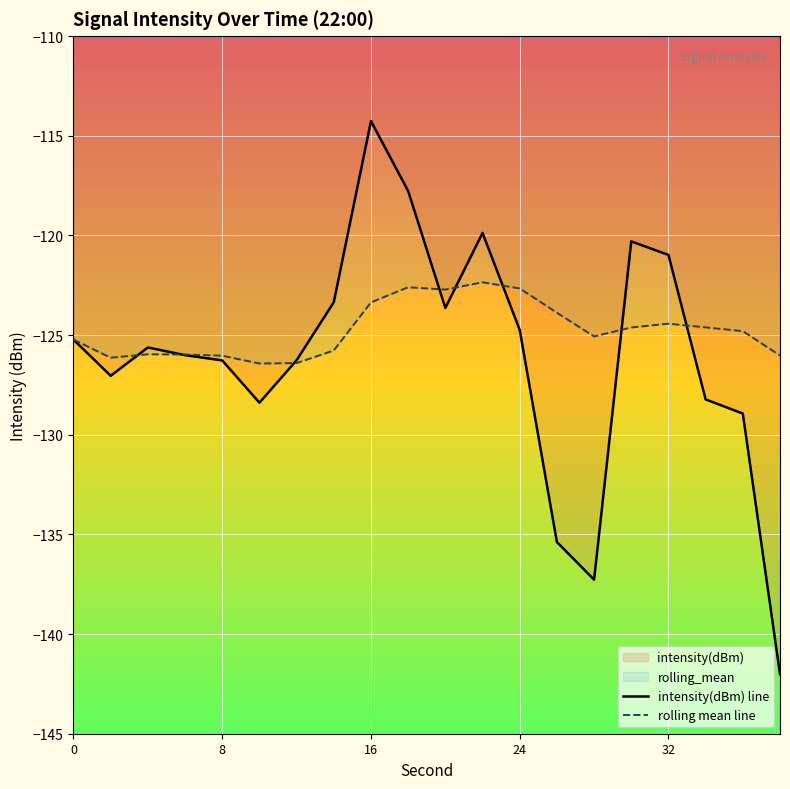

The rolling mean line series shows -207.9 at 0. True or false?

False